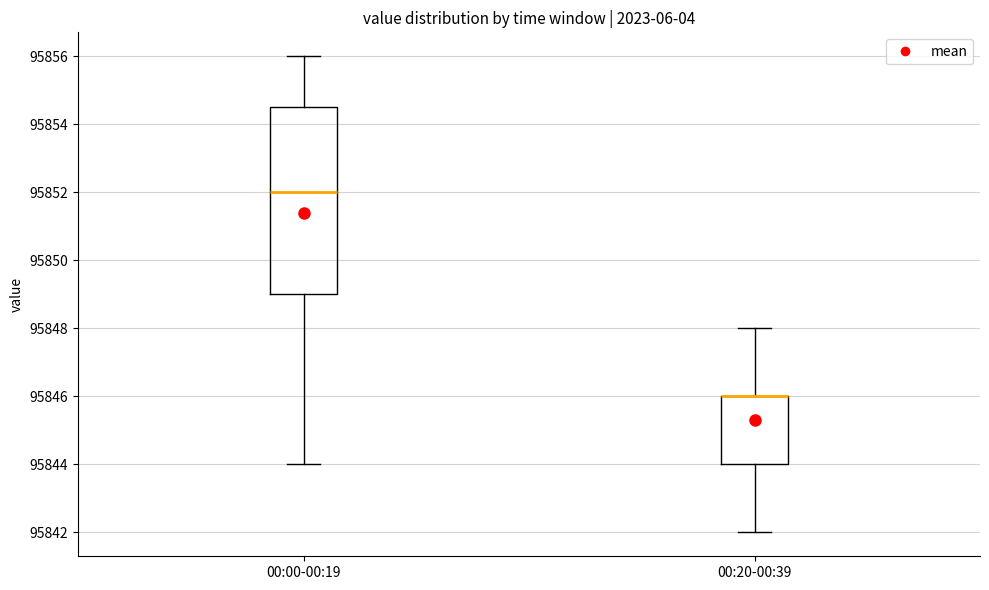

Comparing the boxes themselves (not the whiskers), which one is the tallest?

00:00-00:19